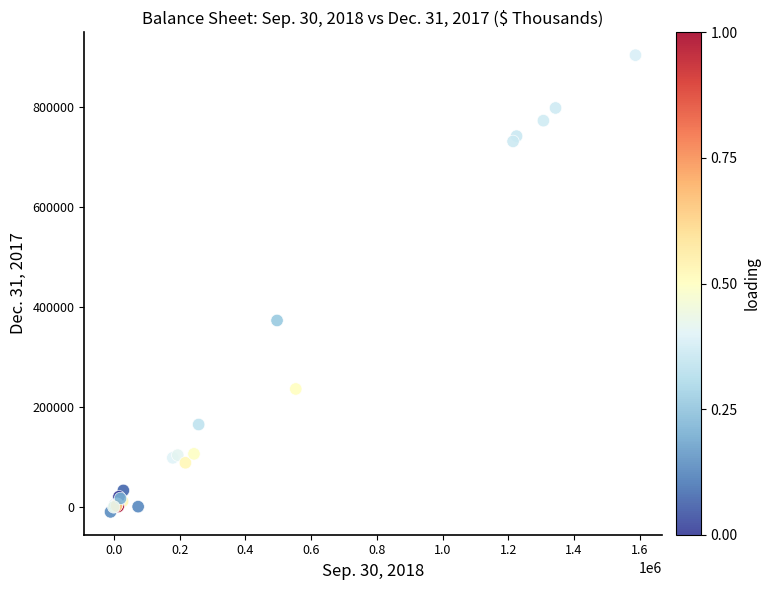

What Y value in the scatter plot is closest to 446649?

372699